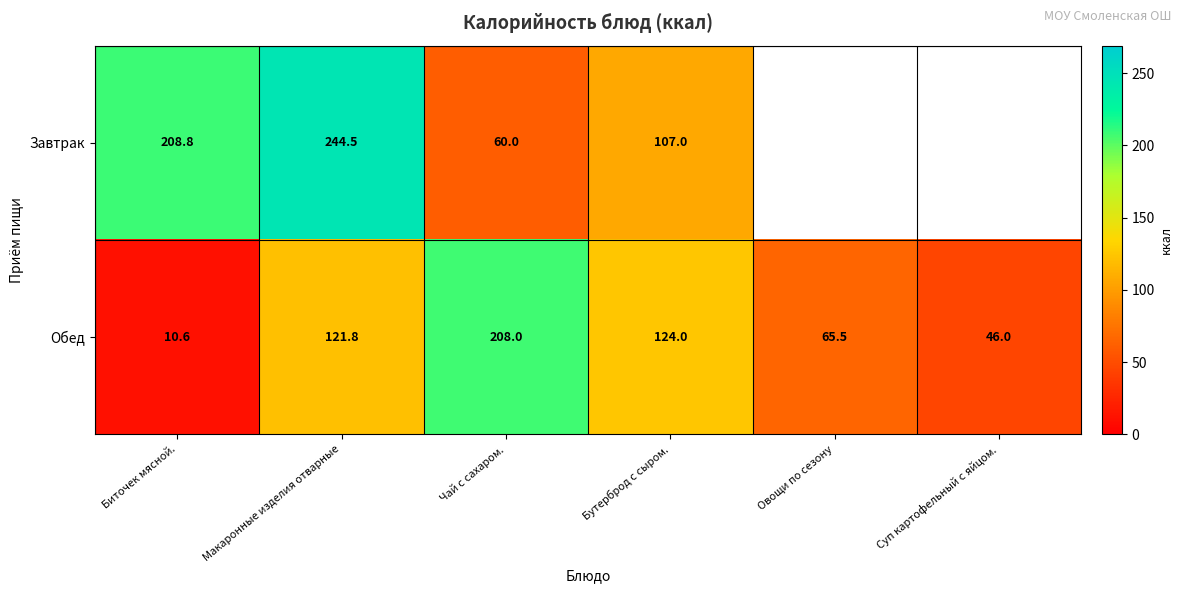

How many categories are shown in the chart?

6